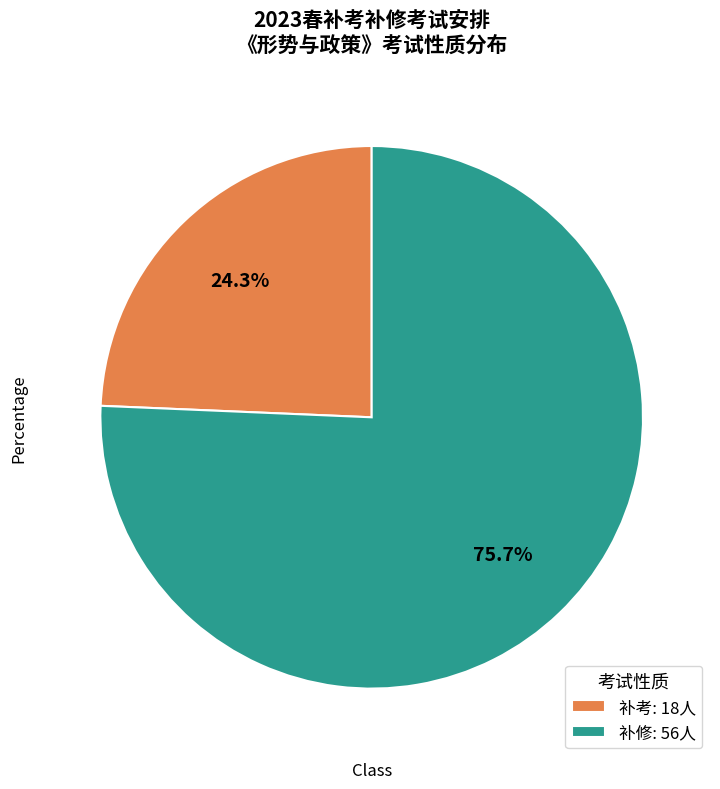

Does any single category account for the majority?

Yes